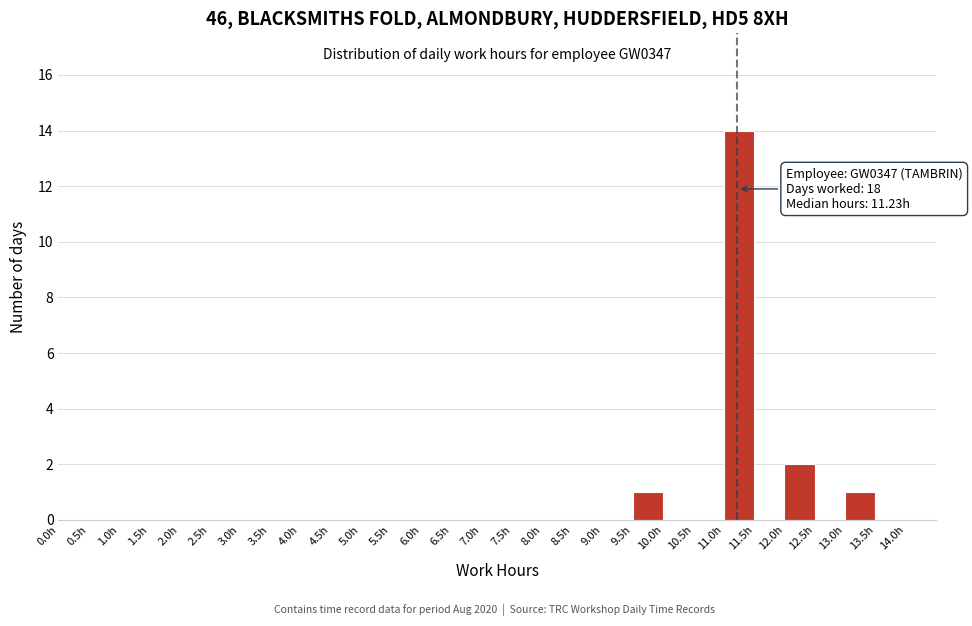

Which range on the x-axis has the tallest bar?

11.0 to 11.5